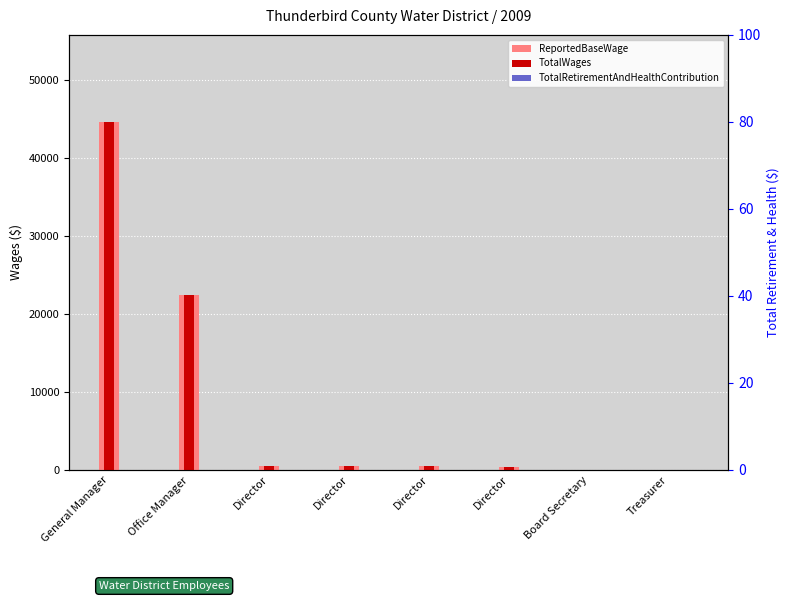

Between Director and Board Secretary, which series saw the biggest shift?

ReportedBaseWage